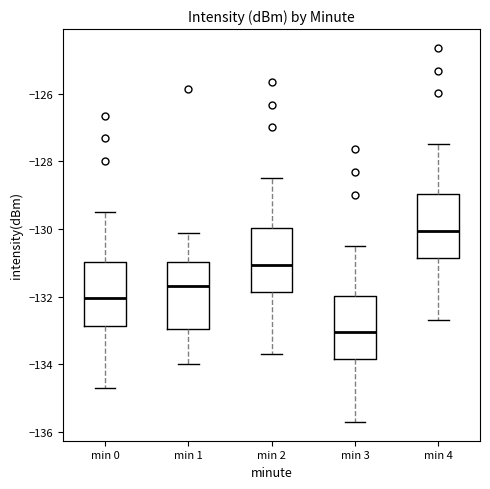

Reading left to right, transcribe this box plot: for each box, give where its median line is, the range the box spans, and where its two whiskers end, as read against the y-axis. The values are not printed on the chart, so give them approximately, as read against the axis.

min 0: median -132.0, box -132.8 to -131.0, whiskers -134.6 to -129.4
min 1: median -131.6, box -133.0 to -131.0, whiskers -134.0 to -130.2
min 2: median -131.0, box -131.8 to -130.0, whiskers -133.6 to -128.4
min 3: median -133.0, box -133.8 to -132.0, whiskers -135.6 to -130.4
min 4: median -130.0, box -130.8 to -129.0, whiskers -132.6 to -127.4